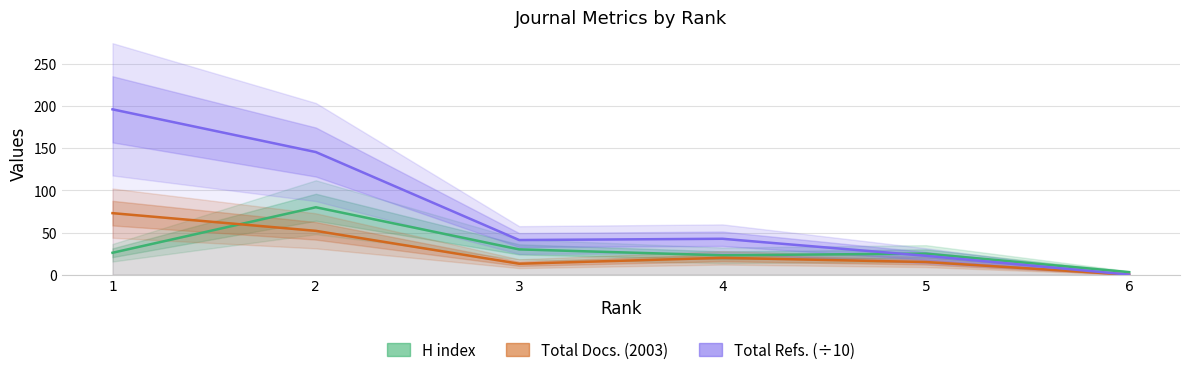

Which series changed the most between 2 and 3?

Total Refs. (÷10)